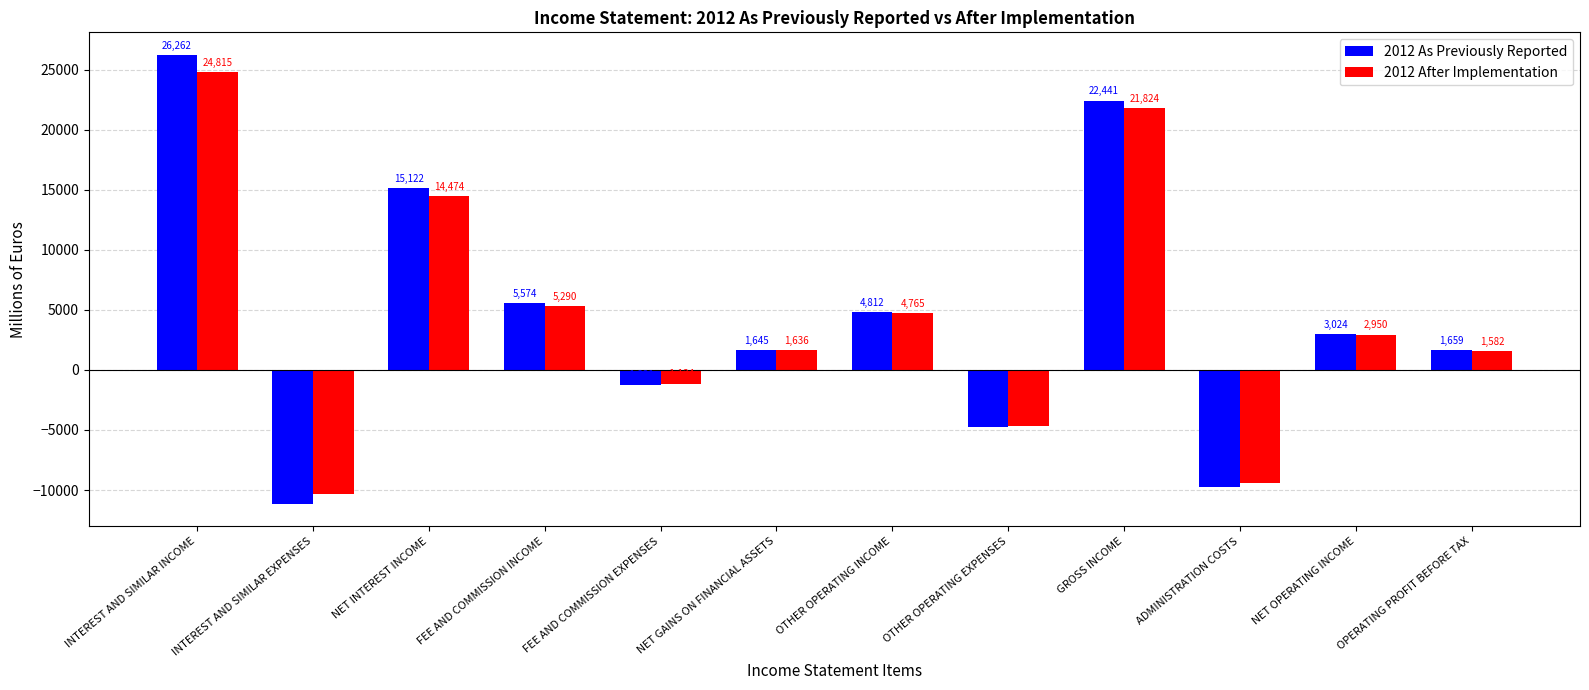

What is the difference between the maximum and minimum values in the 2012 As Previously Reported series?

37402